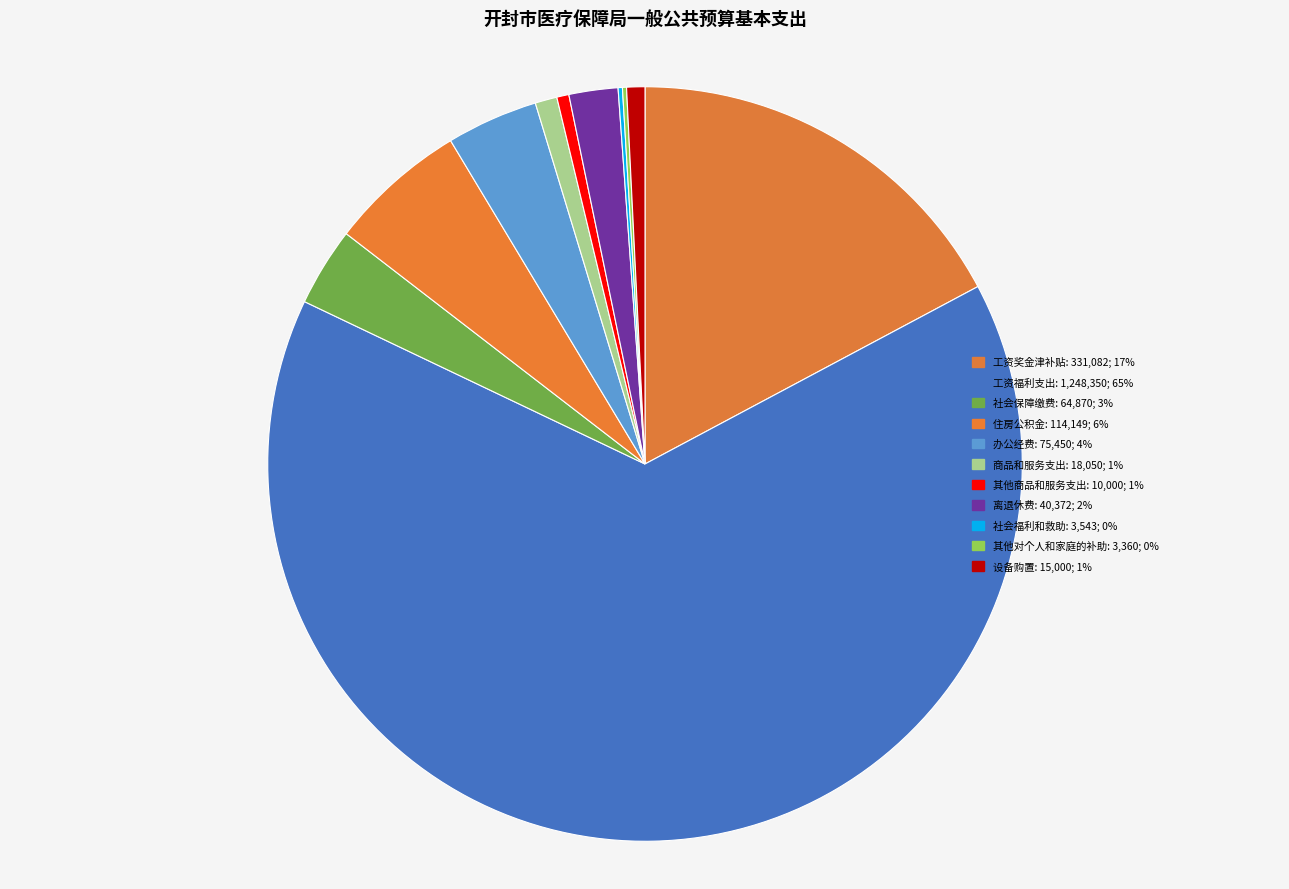

Is there a majority slice in this chart?

Yes